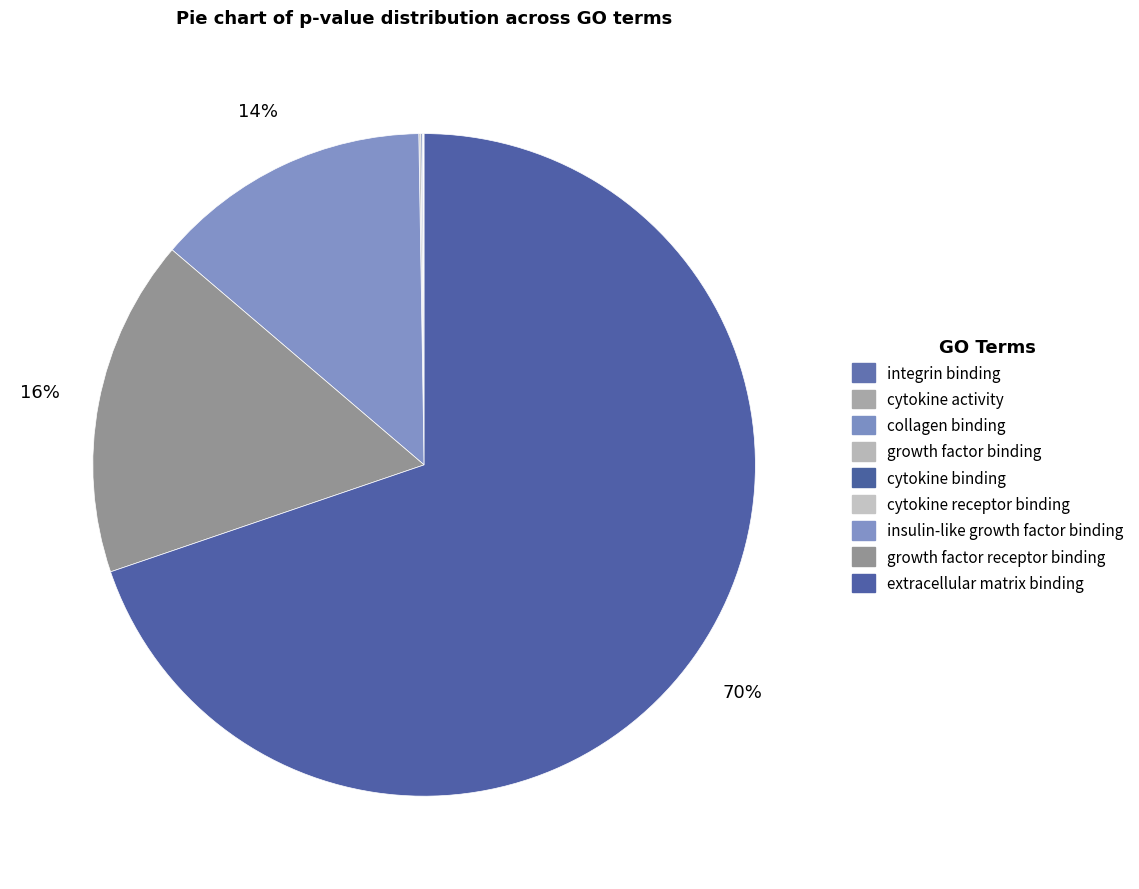

To the nearest percent, what is the combined percentage of growth factor receptor binding and integrin binding?

16%